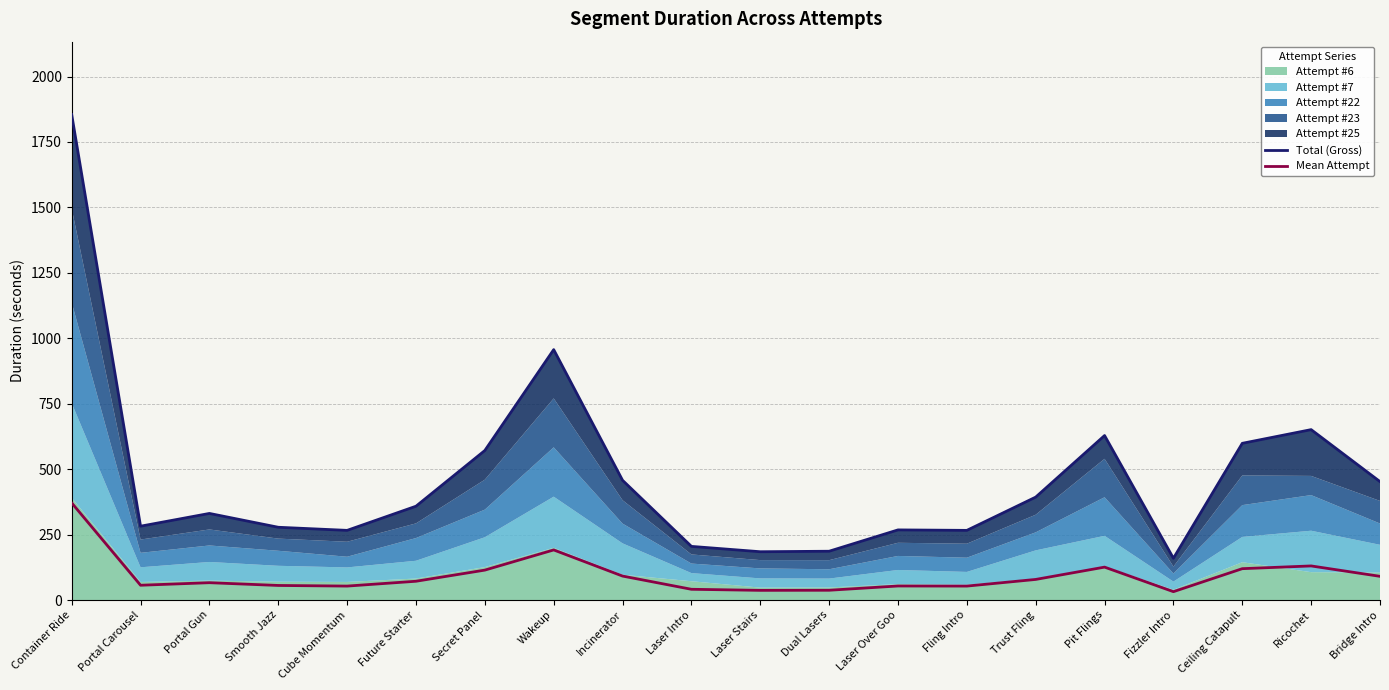

Where is the first local minimum for Total (Gross)?

Portal Carousel